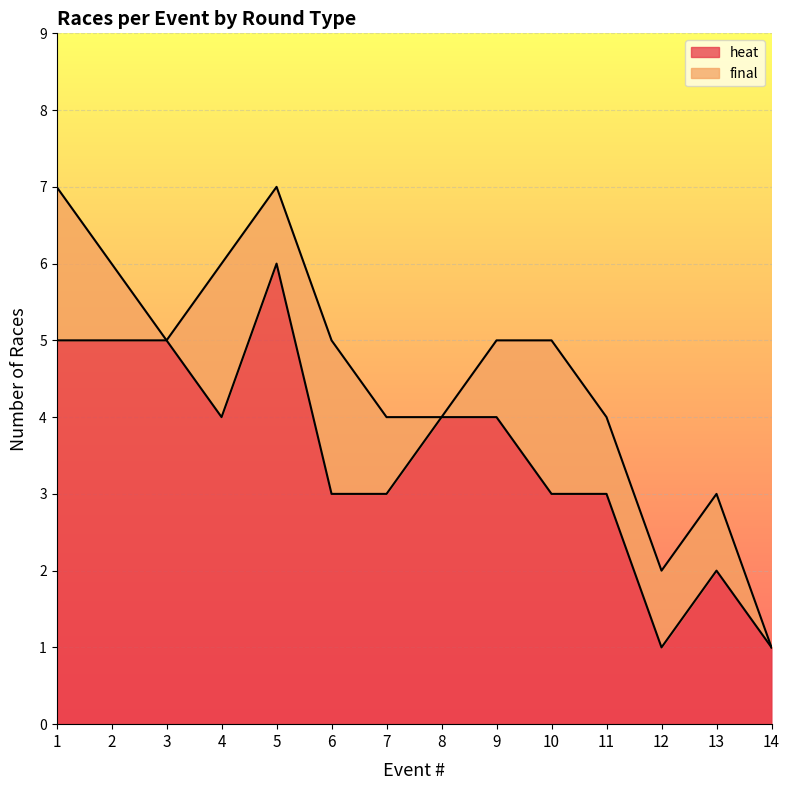

Is it true that the value at 3 is 9?

False